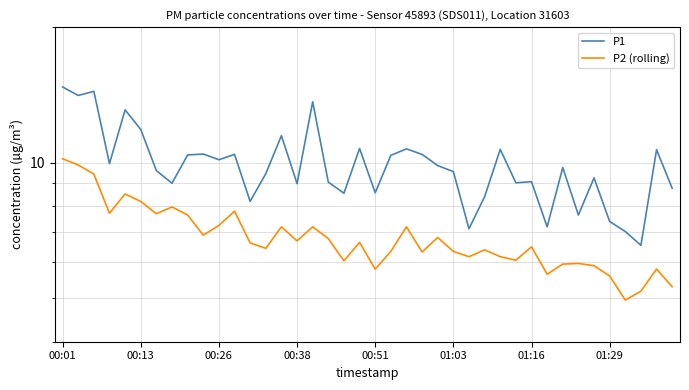

True or false: P2 (rolling) and P1 cross at least once.

False